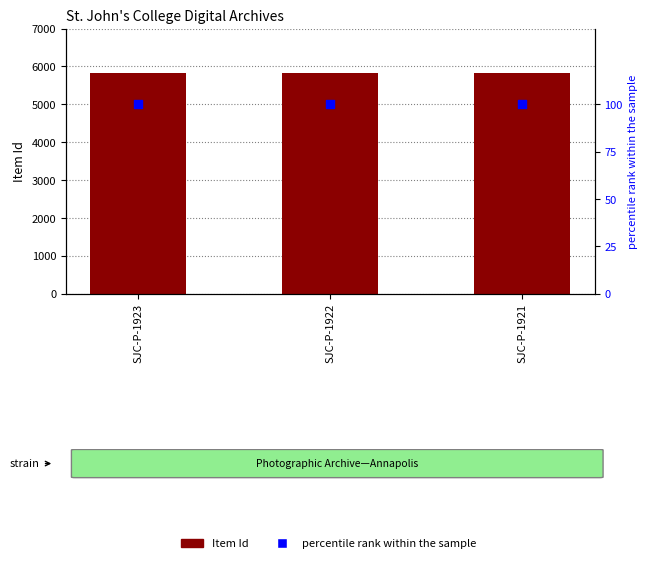

At which category is the sum across all series the highest?

SJC-P-1923